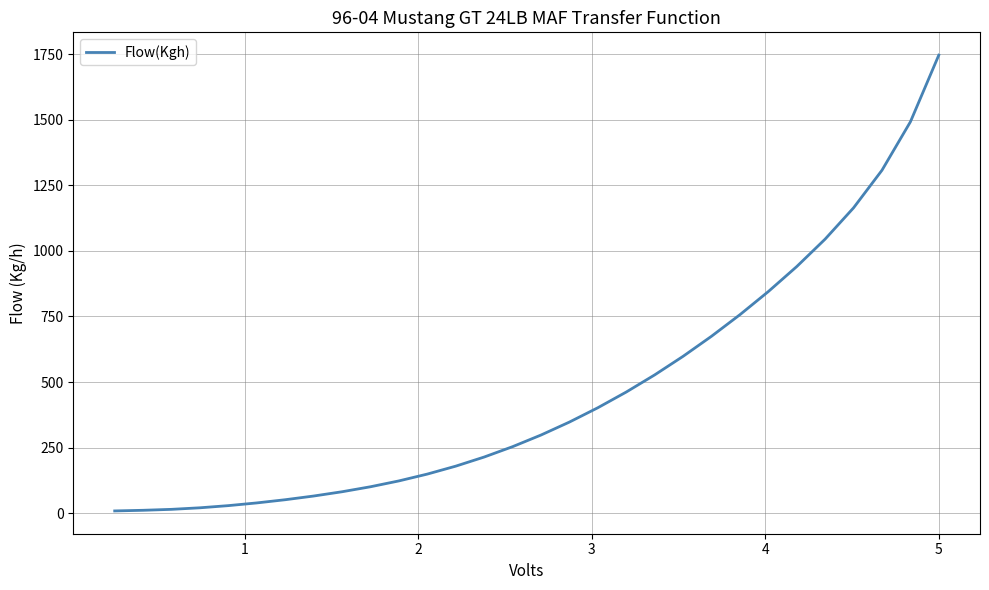

What is the minimum value shown in the chart?

8.3